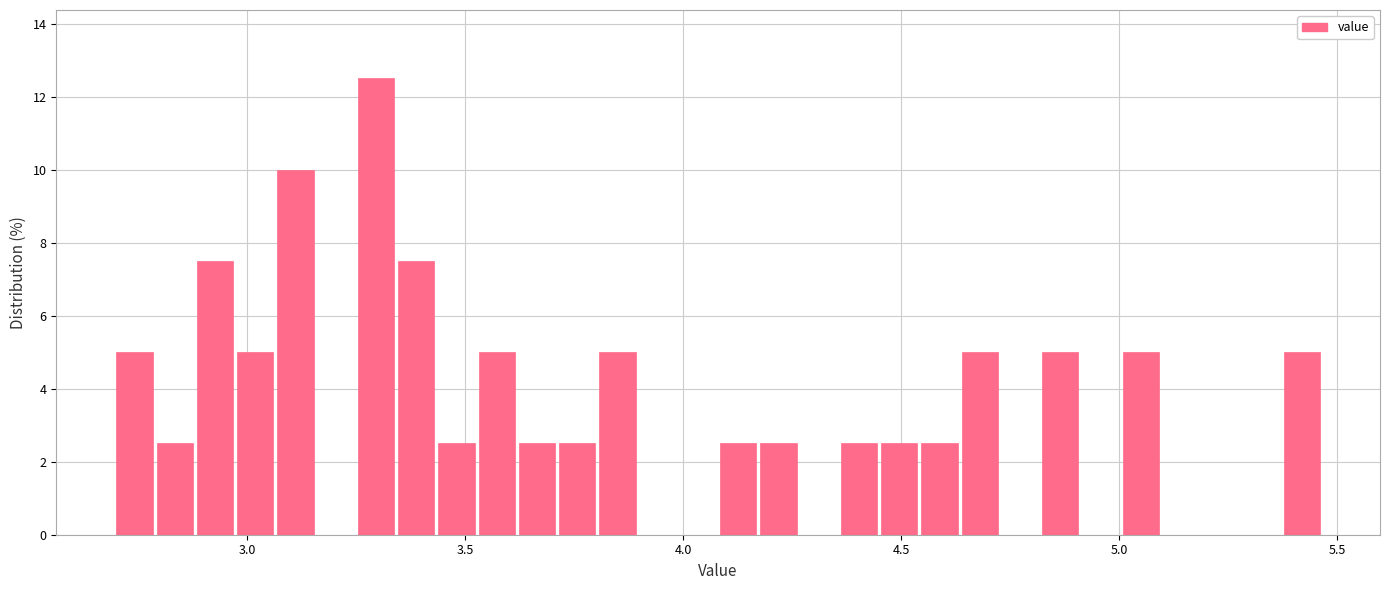

Around what value on the x-axis is the tallest bar? Give the approximate position of its centre, as read against the axis.

3.30